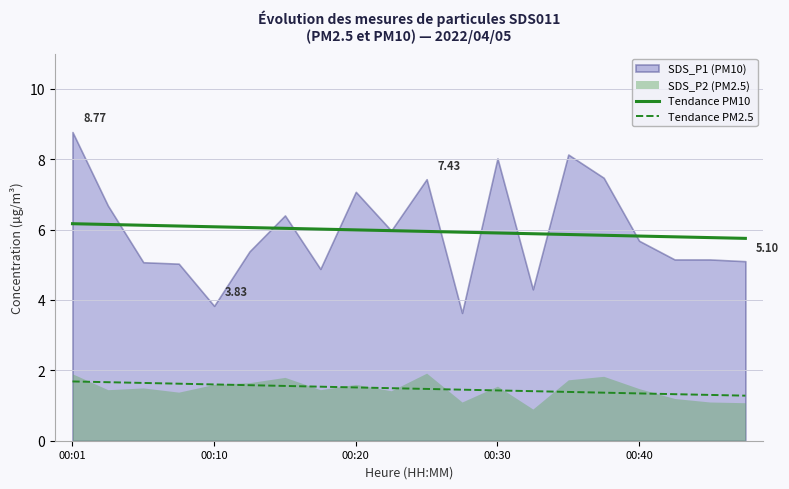

True or false: Tendance PM10 and Tendance PM2.5 intersect in this chart.

False